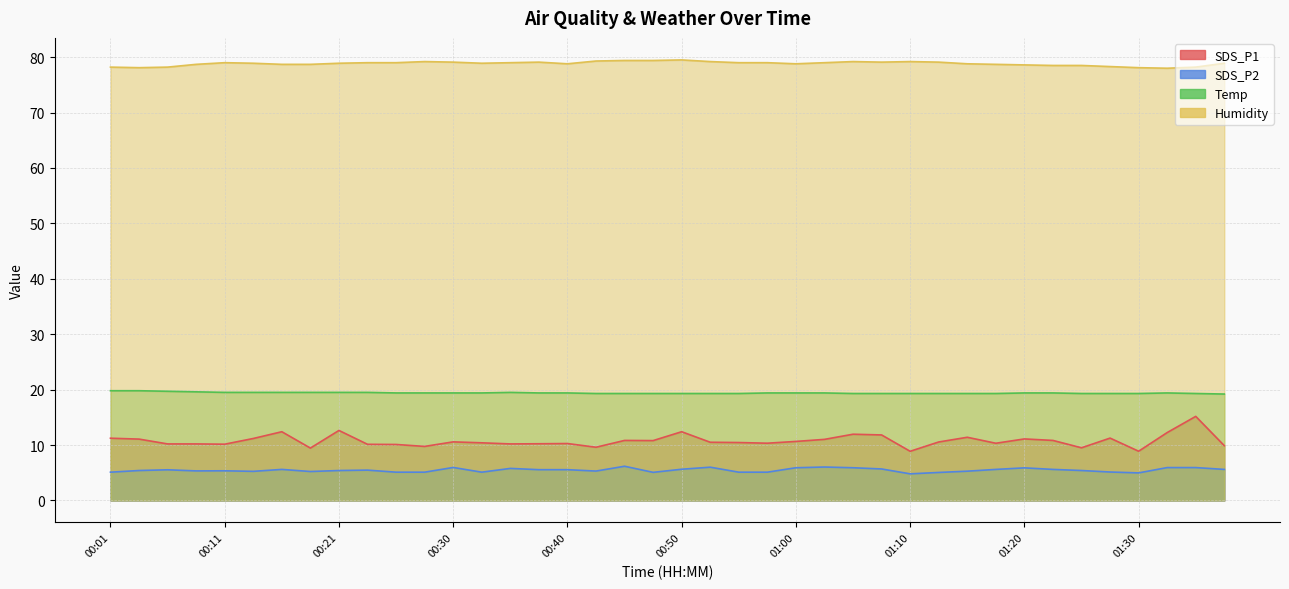

What is the total value across all series at 00:03?

114.4